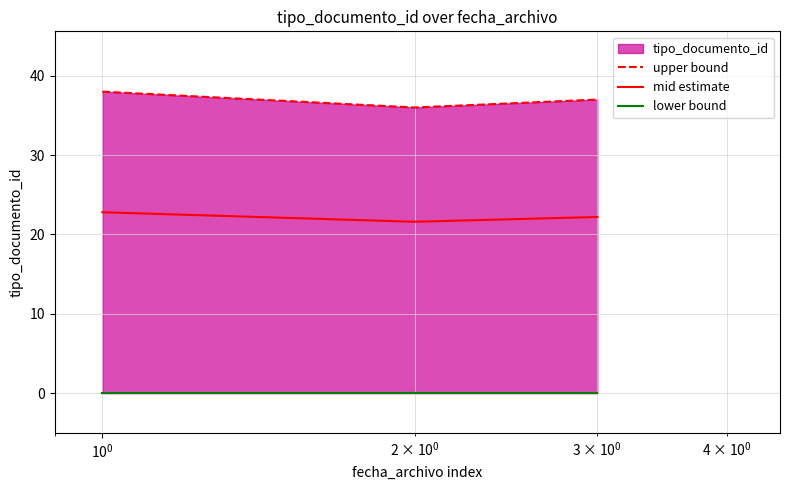

What is the average value of the mid estimate series?

22.2